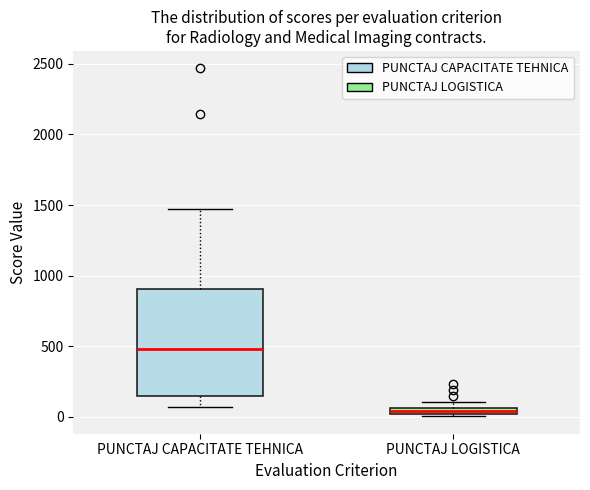

Where does the lower whisker of the box for PUNCTAJ CAPACITATE TEHNICA end on the y-axis? The values are not printed on the chart, so give them approximately, as read against the axis.

50